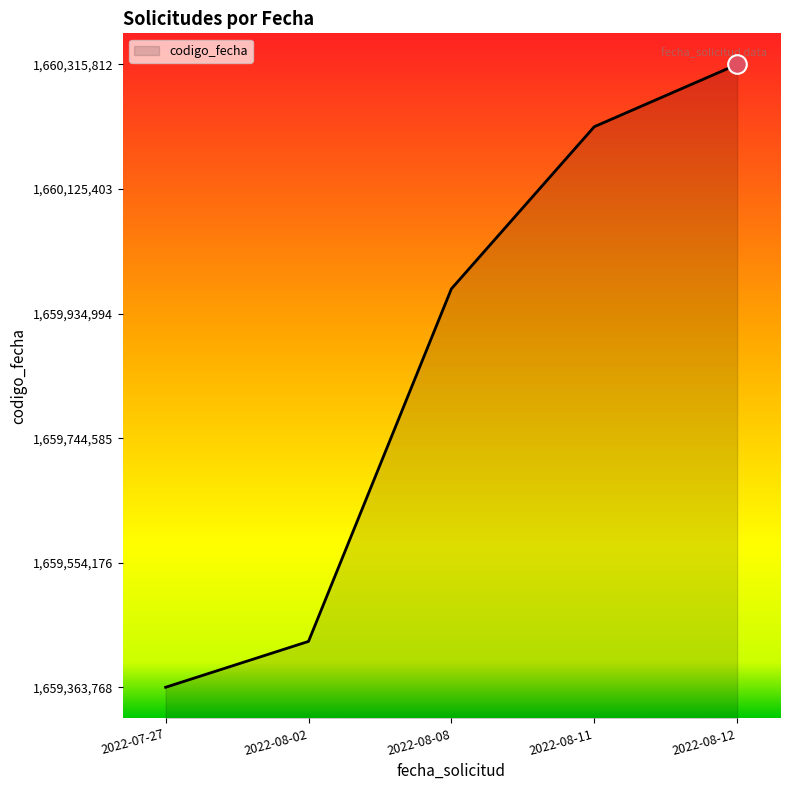

What is the change in value from 2022-08-02 to 2022-08-11?

+786785